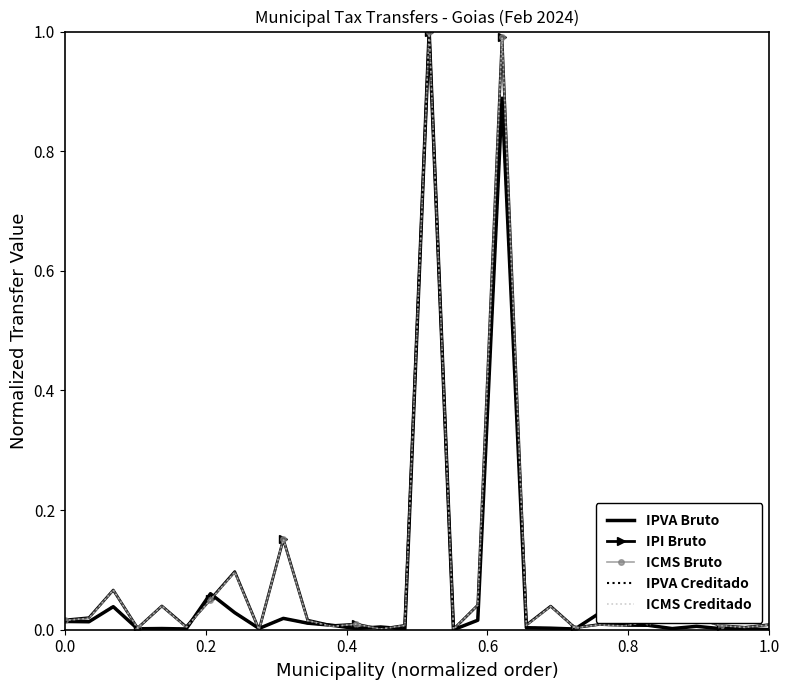

What is the greatest value displayed?

1.0